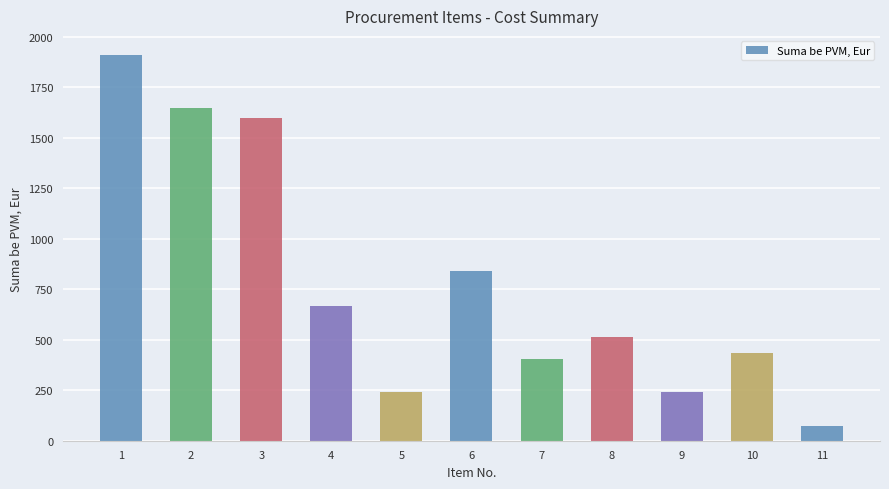

Reading left to right, transcribe all the data shown in this chart.

1910.0	1650.0	1597.3	666.5	241.5	840.0	406.0	511.7	241.5	435.0	71.5